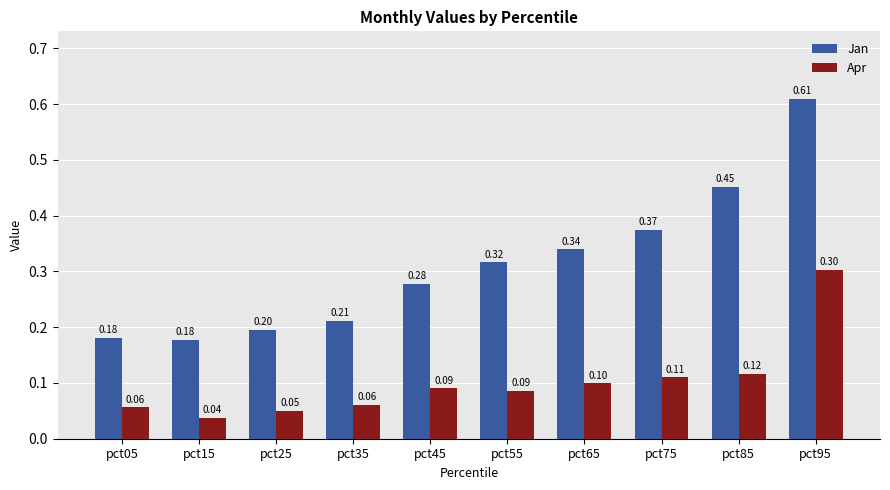

At which label is Apr closest to 0?

pct15